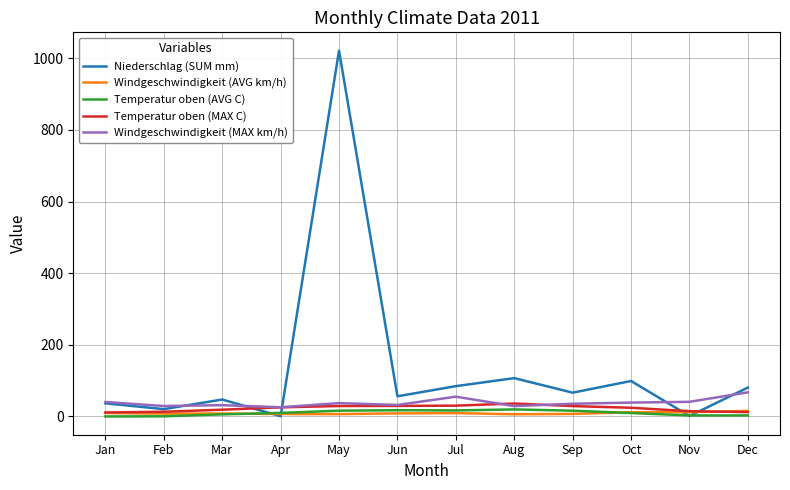

Where does the Windgeschwindigkeit (AVG km/h) series first go above 8?

Jan